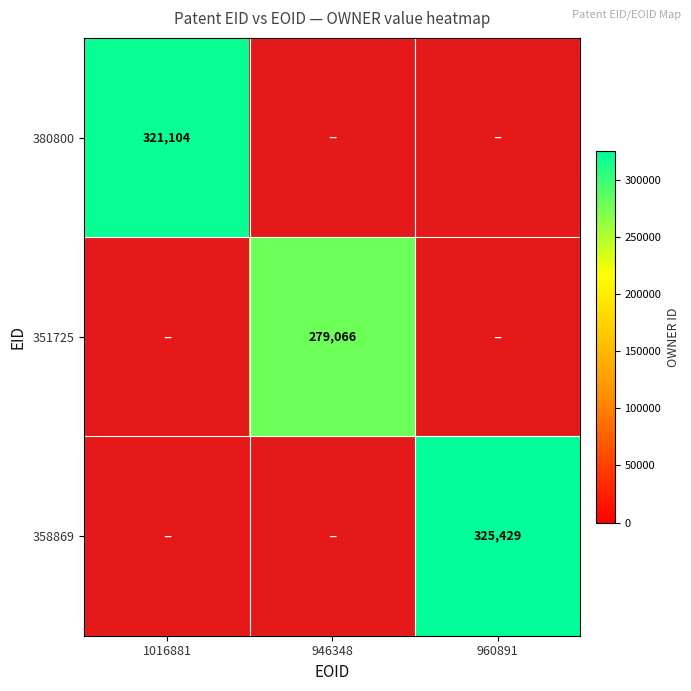

Which label corresponds to the largest value in the chart?

960891